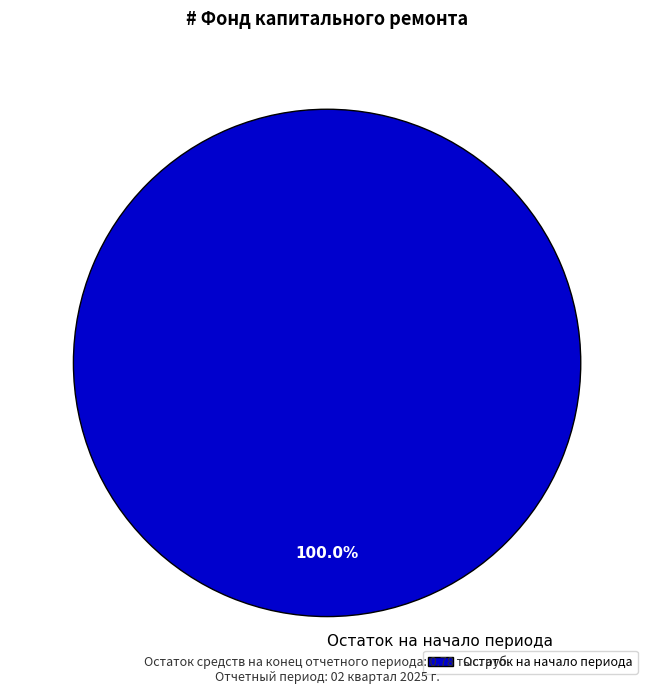

Does Остаток на начало периода represent more than half of the total?

Yes